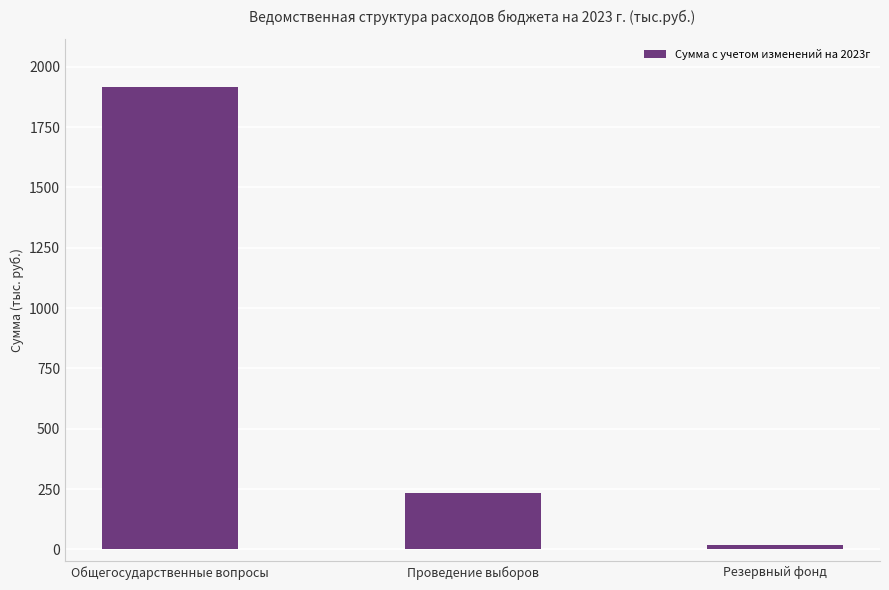

Between Проведение выборов and Общегосударственные вопросы, which is larger?

Общегосударственные вопросы